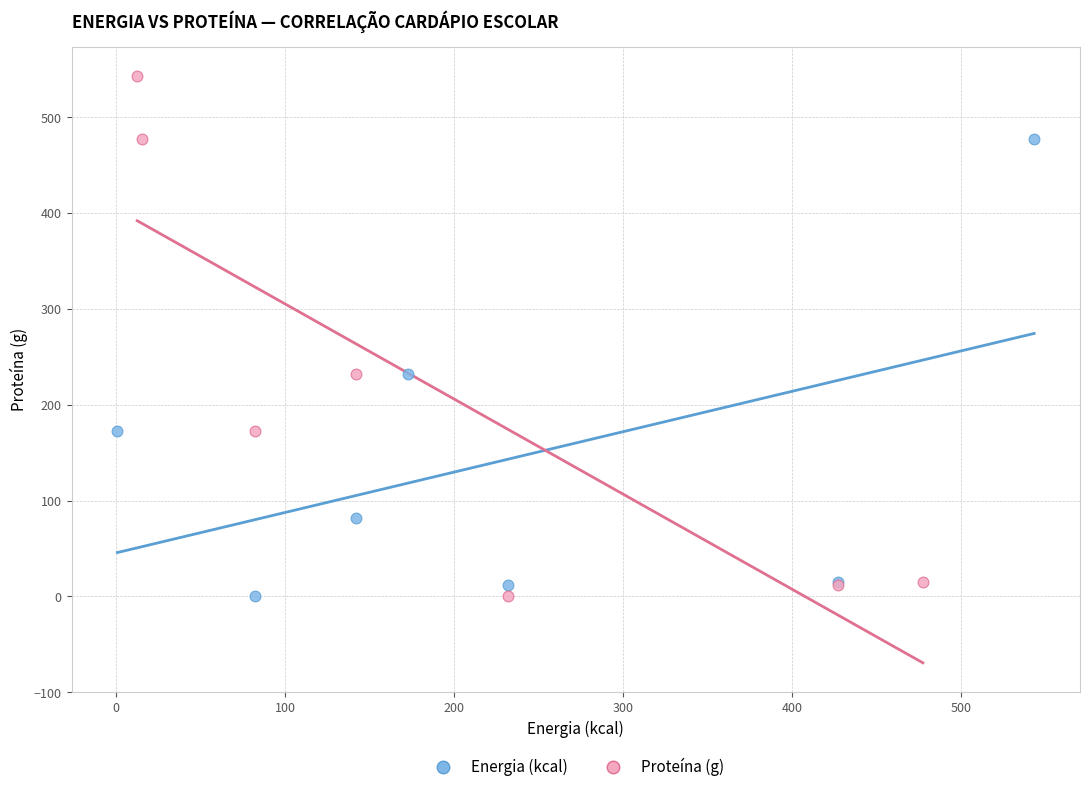

Which series has the largest Y range (max minus min)?

Proteína (g)